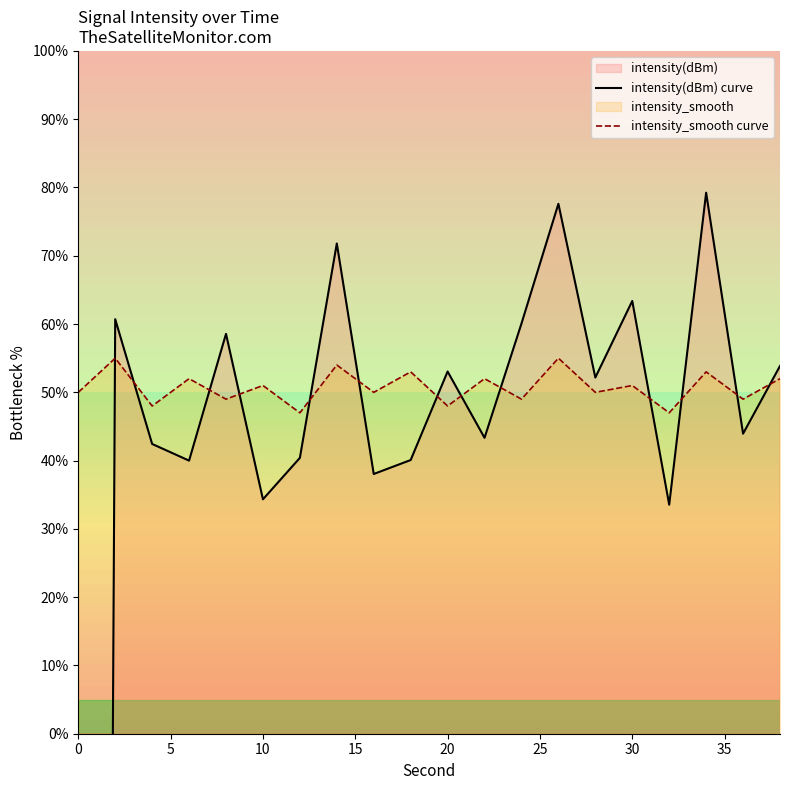

List the series in order of their peak value, lowest first.

intensity_smooth curve, intensity(dBm) curve